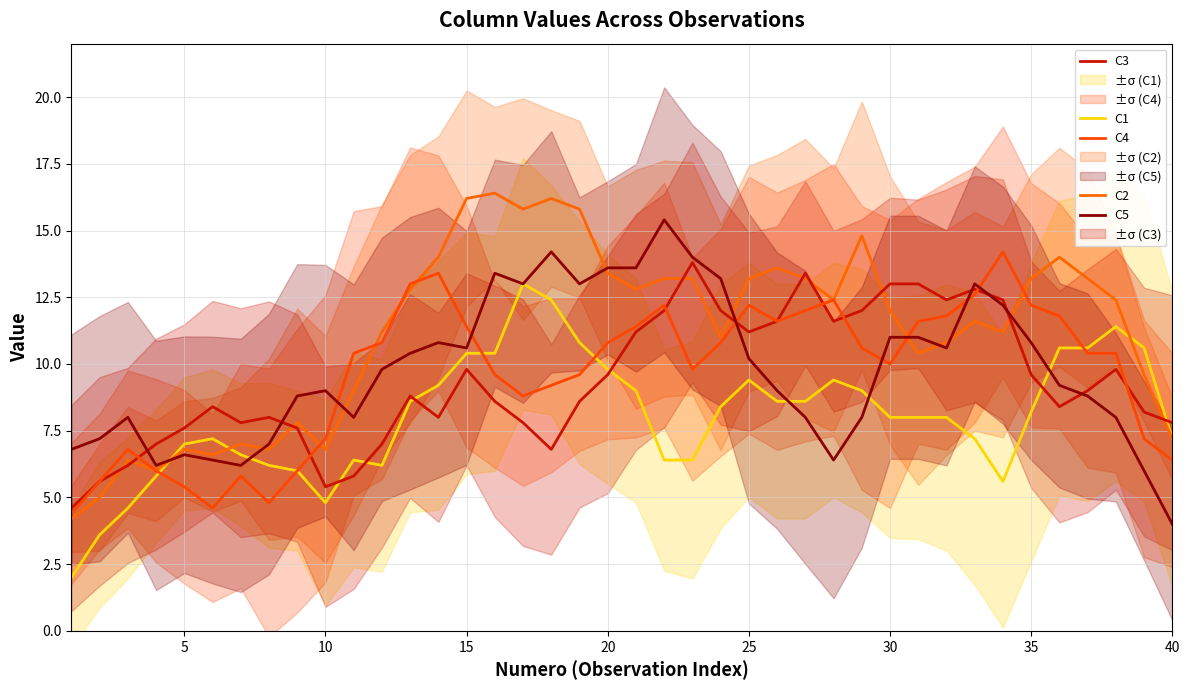

Is it true that C5 equals 6.0 at 30?

False